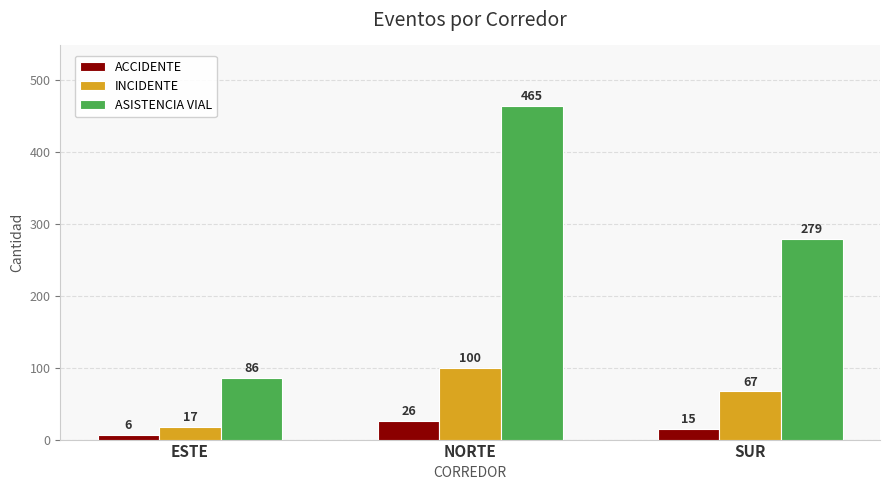

Reading left to right, extract all data points from this chart.

ACCIDENTE: 6	26	15
INCIDENTE: 17	100	67
ASISTENCIA VIAL: 86	465	279